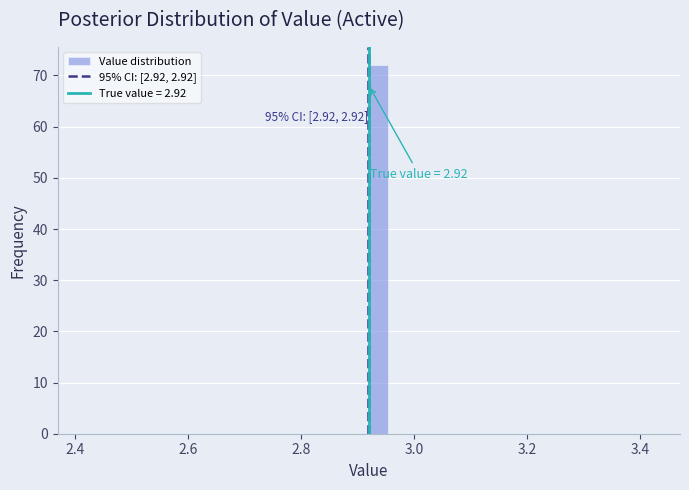

Read against the x-axis, roughly where is the centre of the tallest bar?

2.94